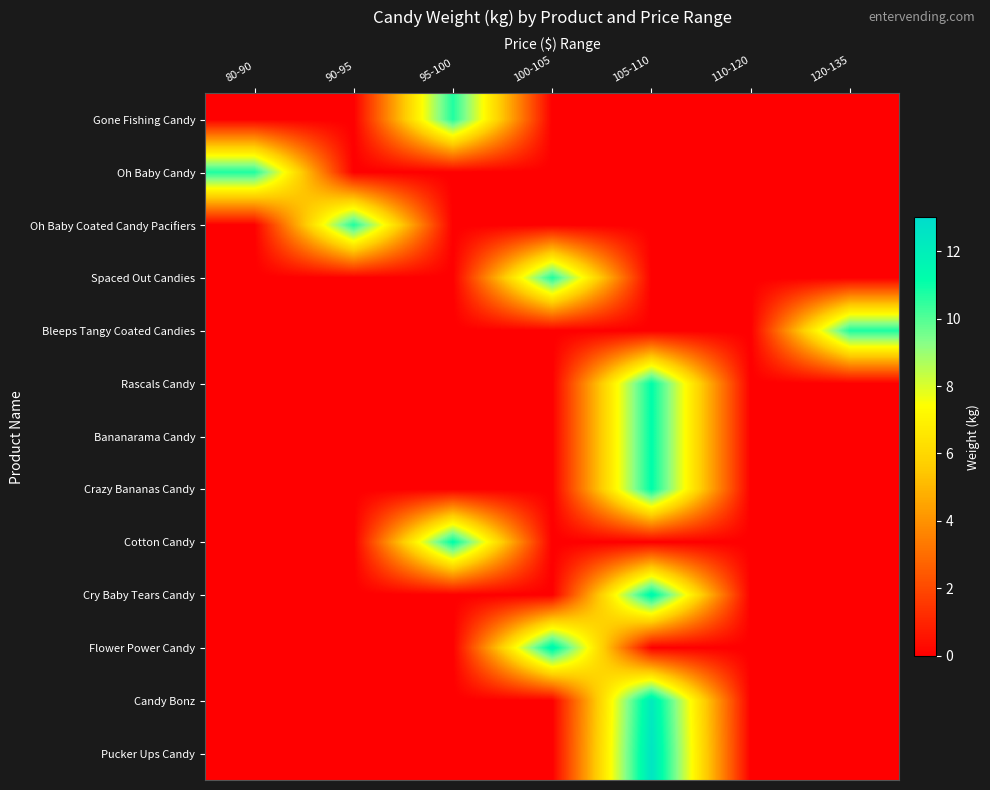

Reading left to right, list all the values displayed in this chart.

Gone Fishing Candy: 80-90=0.0	90-95=0.0	95-100=10.7	100-105=0.0	105-110=0.0	110-120=0.0	120-135=0.0
Oh Baby Candy: 80-90=10.7	90-95=0.0	95-100=0.0	100-105=0.0	105-110=0.0	110-120=0.0	120-135=0.0
Oh Baby Coated Candy Pacifiers: 80-90=0.0	90-95=10.7	95-100=0.0	100-105=0.0	105-110=0.0	110-120=0.0	120-135=0.0
Spaced Out Candies: 80-90=0.0	90-95=0.0	95-100=0.0	100-105=10.7	105-110=0.0	110-120=0.0	120-135=0.0
Bleeps Tangy Coated Candies: 80-90=0.0	90-95=0.0	95-100=0.0	100-105=0.0	105-110=0.0	110-120=0.0	120-135=10.7
Rascals Candy: 80-90=0.0	90-95=0.0	95-100=0.0	100-105=0.0	105-110=11.2	110-120=0.0	120-135=0.0
Bananarama Candy: 80-90=0.0	90-95=0.0	95-100=0.0	100-105=0.0	105-110=11.2	110-120=0.0	120-135=0.0
Crazy Bananas Candy: 80-90=0.0	90-95=0.0	95-100=0.0	100-105=0.0	105-110=11.2	110-120=0.0	120-135=0.0
Cotton Candy: 80-90=0.0	90-95=0.0	95-100=11.2	100-105=0.0	105-110=0.0	110-120=0.0	120-135=0.0
Cry Baby Tears Candy: 80-90=0.0	90-95=0.0	95-100=0.0	100-105=0.0	105-110=11.6	110-120=0.0	120-135=0.0
Flower Power Candy: 80-90=0.0	90-95=0.0	95-100=0.0	100-105=11.7	105-110=0.0	110-120=0.0	120-135=0.0
Candy Bonz: 80-90=0.0	90-95=0.0	95-100=0.0	100-105=0.0	105-110=12.2	110-120=0.0	120-135=0.0
Pucker Ups Candy: 80-90=0.0	90-95=0.0	95-100=0.0	100-105=0.0	105-110=12.5	110-120=0.0	120-135=0.0